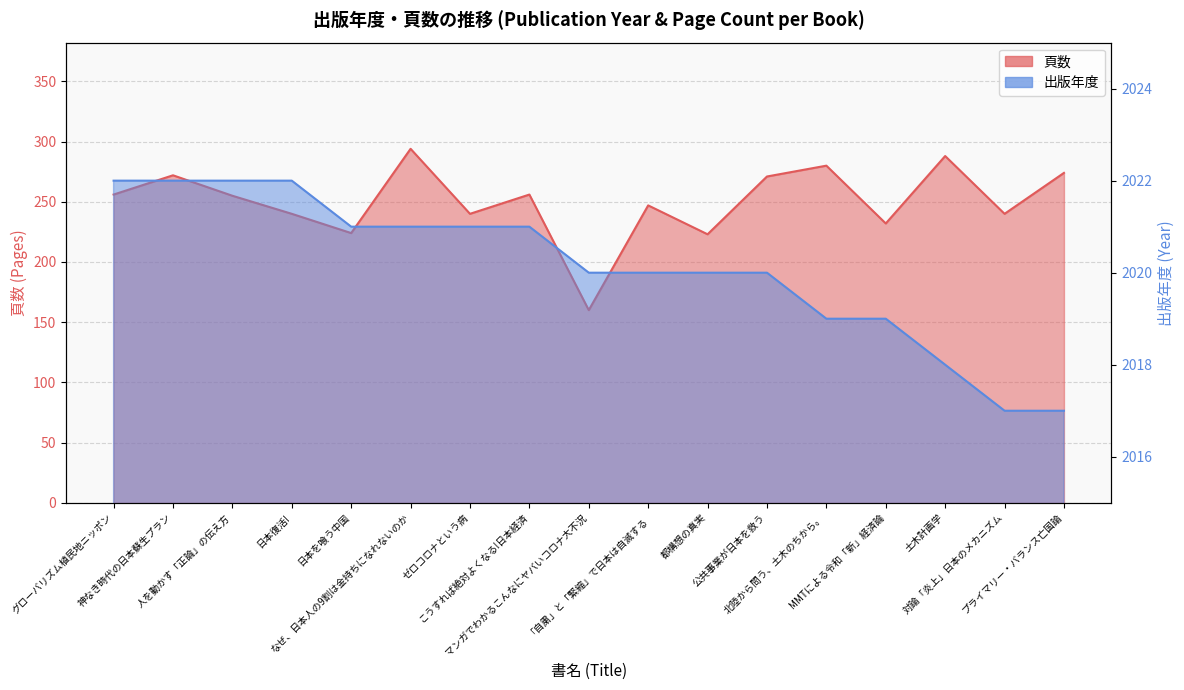

Reading left to right, what are all the values shown in this chart?

頁数: グローバリズム植民地ニッポン=256	神なき時代の日本蘇生プラン=272	人を動かす「正論」の伝え方=255	日本復活!=240	日本を喰う中国=224	なぜ、日本人の9割は金持ちになれないのか=294	ゼロコロナという病=240	こうすれば絶対よくなる!日本経済=256	マンガでわかるこんなにヤバいコロナ大不況=160	「自粛」と「緊縮」で日本は自滅する=247	都構想の真実=223	公共事業が日本を救う=271	北陸から問う、土木のちから。=280	MMTによる令和「新」経済論=232	土木計画学=288	対論「炎上」日本のメカニズム=240	プライマリー・バランス亡国論=274
出版年度: グローバリズム植民地ニッポン=2022	神なき時代の日本蘇生プラン=2022	人を動かす「正論」の伝え方=2022	日本復活!=2022	日本を喰う中国=2021	なぜ、日本人の9割は金持ちになれないのか=2021	ゼロコロナという病=2021	こうすれば絶対よくなる!日本経済=2021	マンガでわかるこんなにヤバいコロナ大不況=2020	「自粛」と「緊縮」で日本は自滅する=2020	都構想の真実=2020	公共事業が日本を救う=2020	北陸から問う、土木のちから。=2019	MMTによる令和「新」経済論=2019	土木計画学=2018	対論「炎上」日本のメカニズム=2017	プライマリー・バランス亡国論=2017